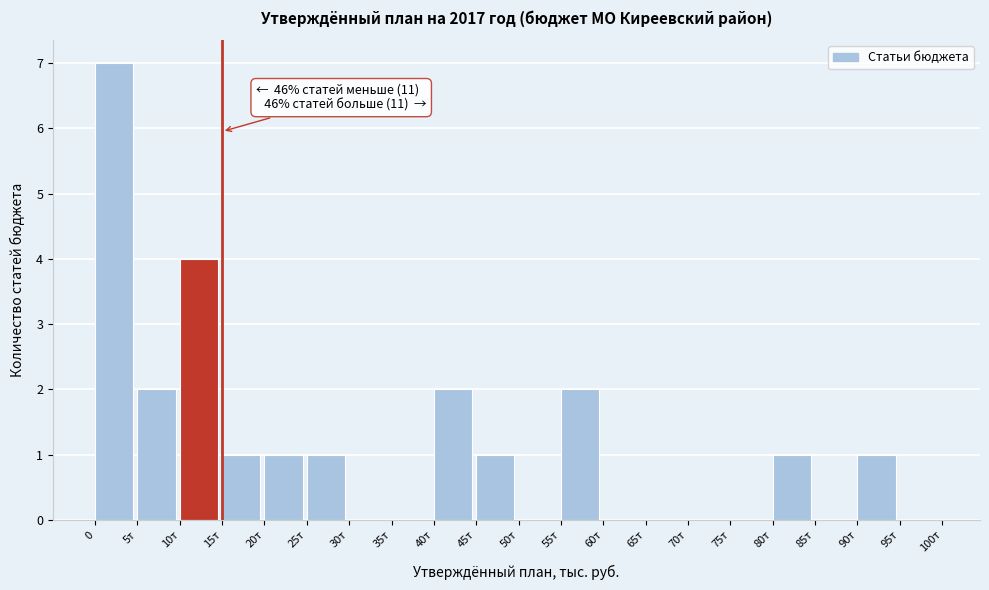

Reading left to right, transcribe all the data shown in this chart.

0=7	5т=2	10т=4	15т=1	20т=1	25т=1	30т=0	35т=0	40т=2	45т=1	50т=0	55т=2	60т=0	65т=0	70т=0	75т=0	80т=1	85т=0	90т=1	95т=0